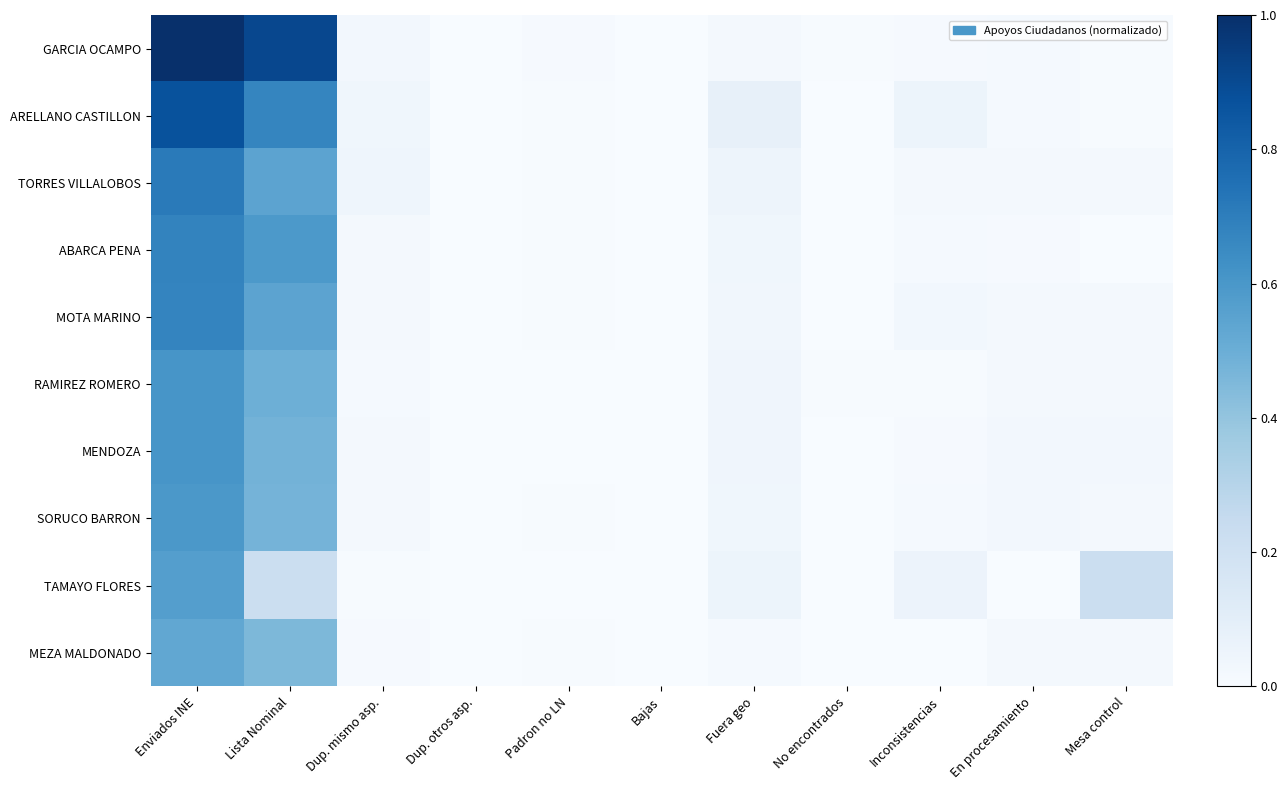

At how many categories does at least one series exceed 0?

10